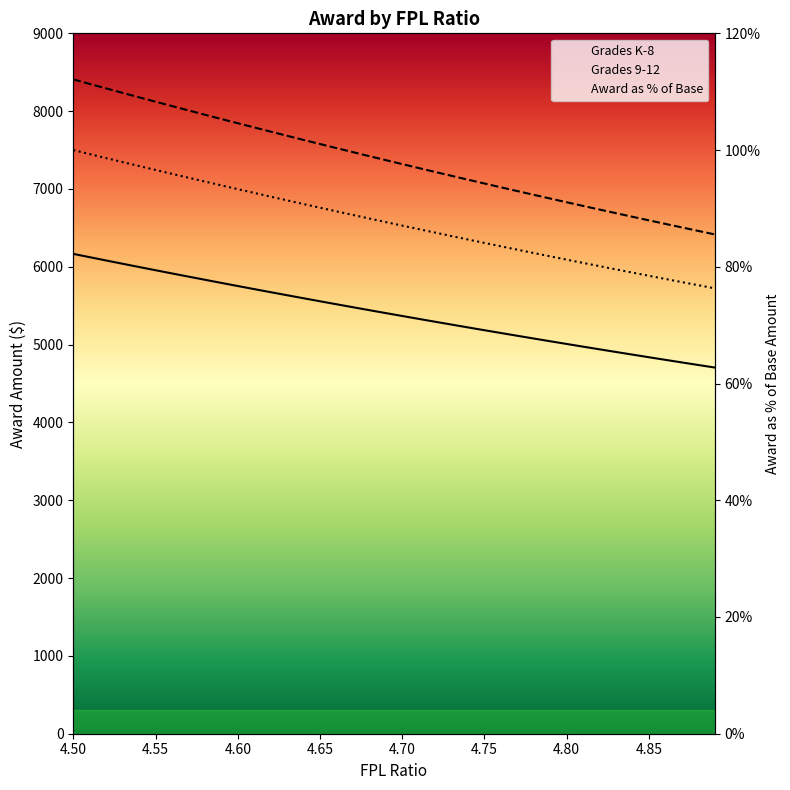

Between 14 and 33, which series saw the biggest shift?

Grades 9-12